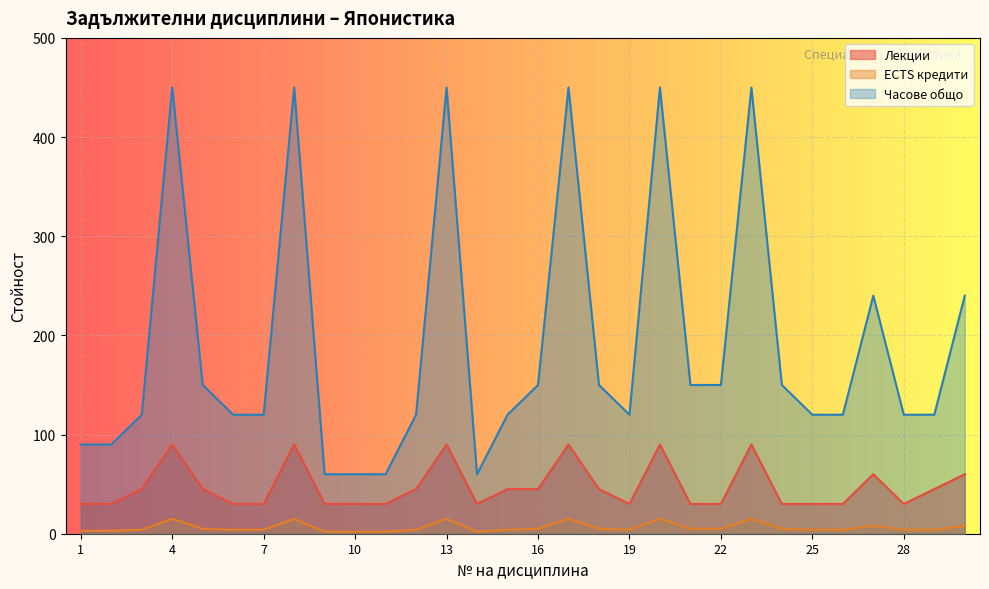

True or false: ECTS кредити and Лекции intersect in this chart.

False